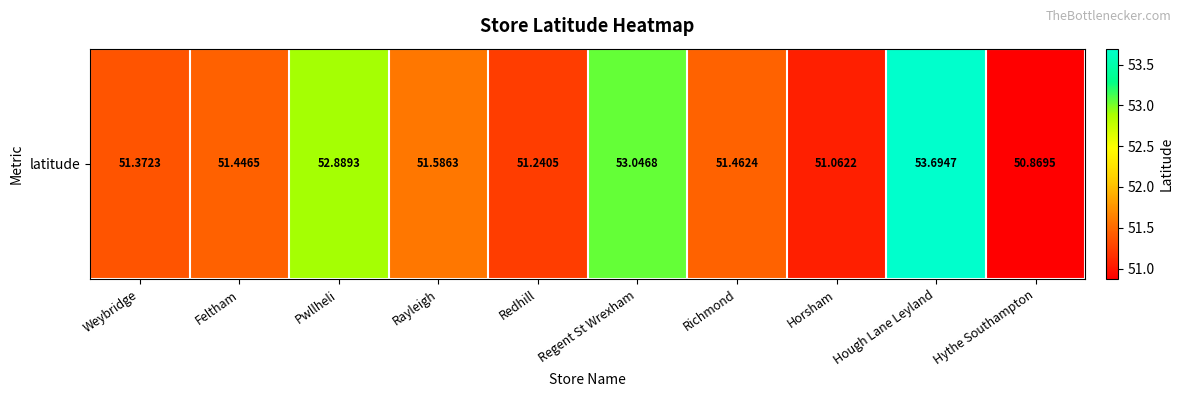

Rank the categories by value from highest to lowest.

Hough Lane Leyland, Regent St Wrexham, Pwllheli, Rayleigh, Richmond, Feltham, Weybridge, Redhill, Horsham, Hythe Southampton